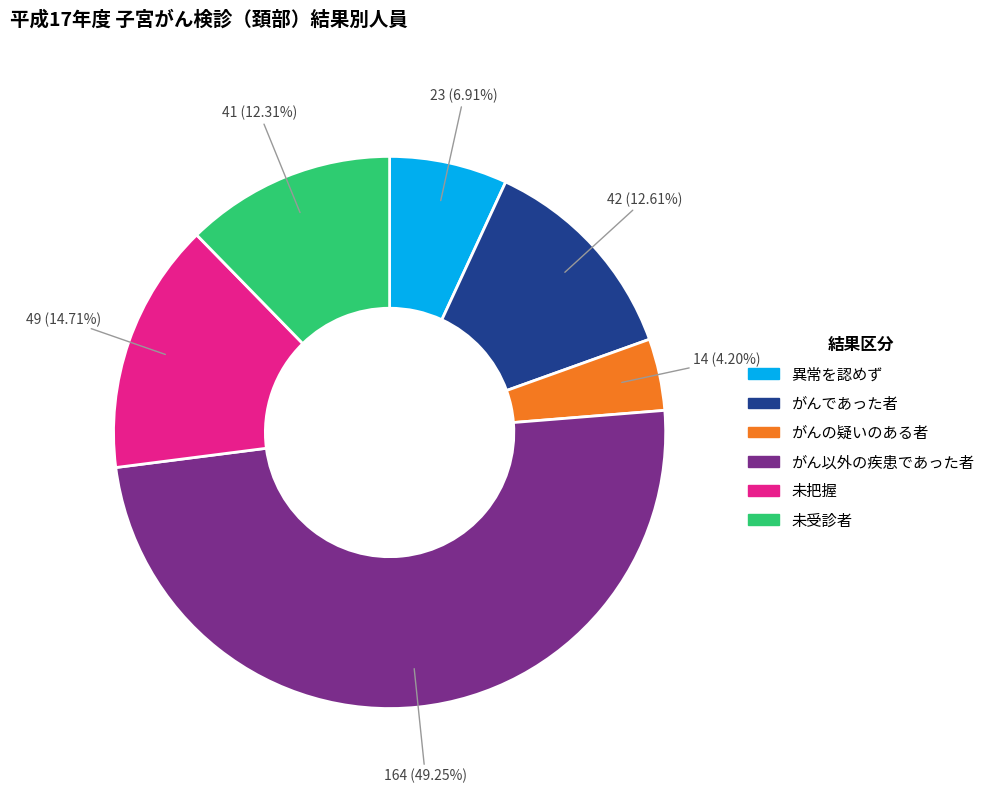

Does 異常を認めず account for over 50% of the chart?

No